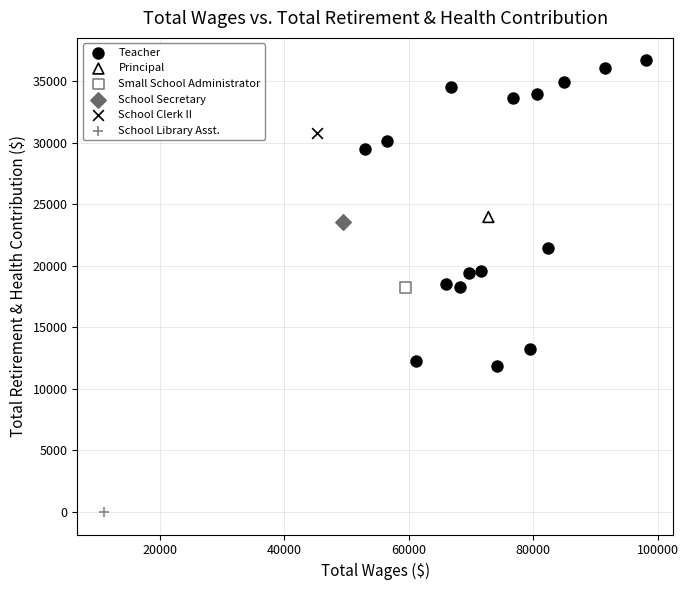

What are all the series names shown in the legend?

Teacher, Principal, Small School Administrator, School Secretary, School Clerk II, School Library Asst.